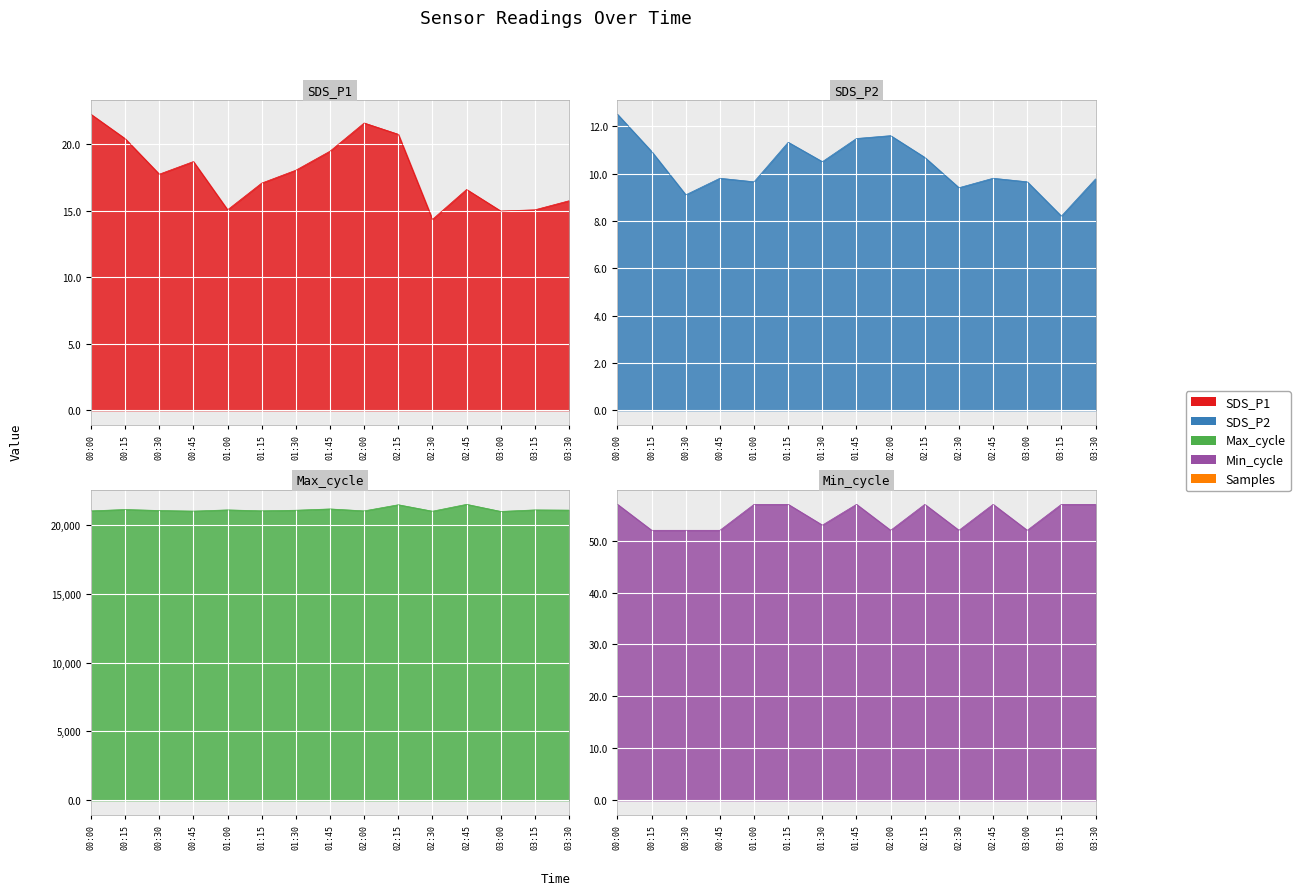

What is the label of the 3rd point from the right?

03:00